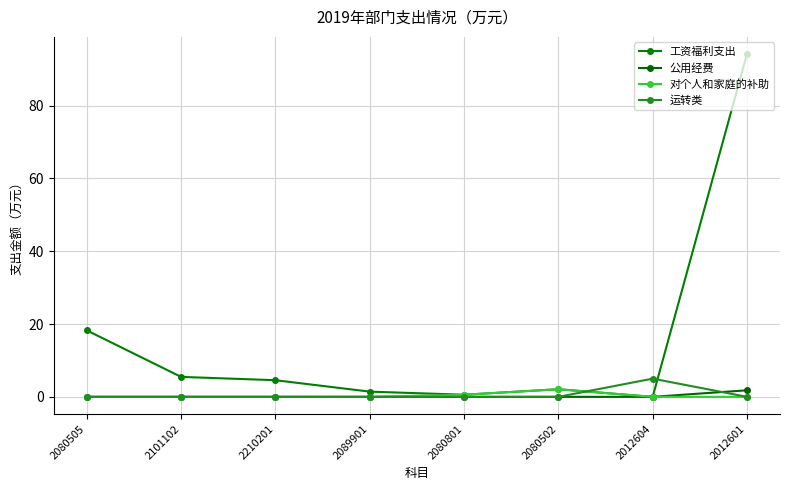

Between 2080505 and 2012604, which series saw the biggest shift?

工资福利支出